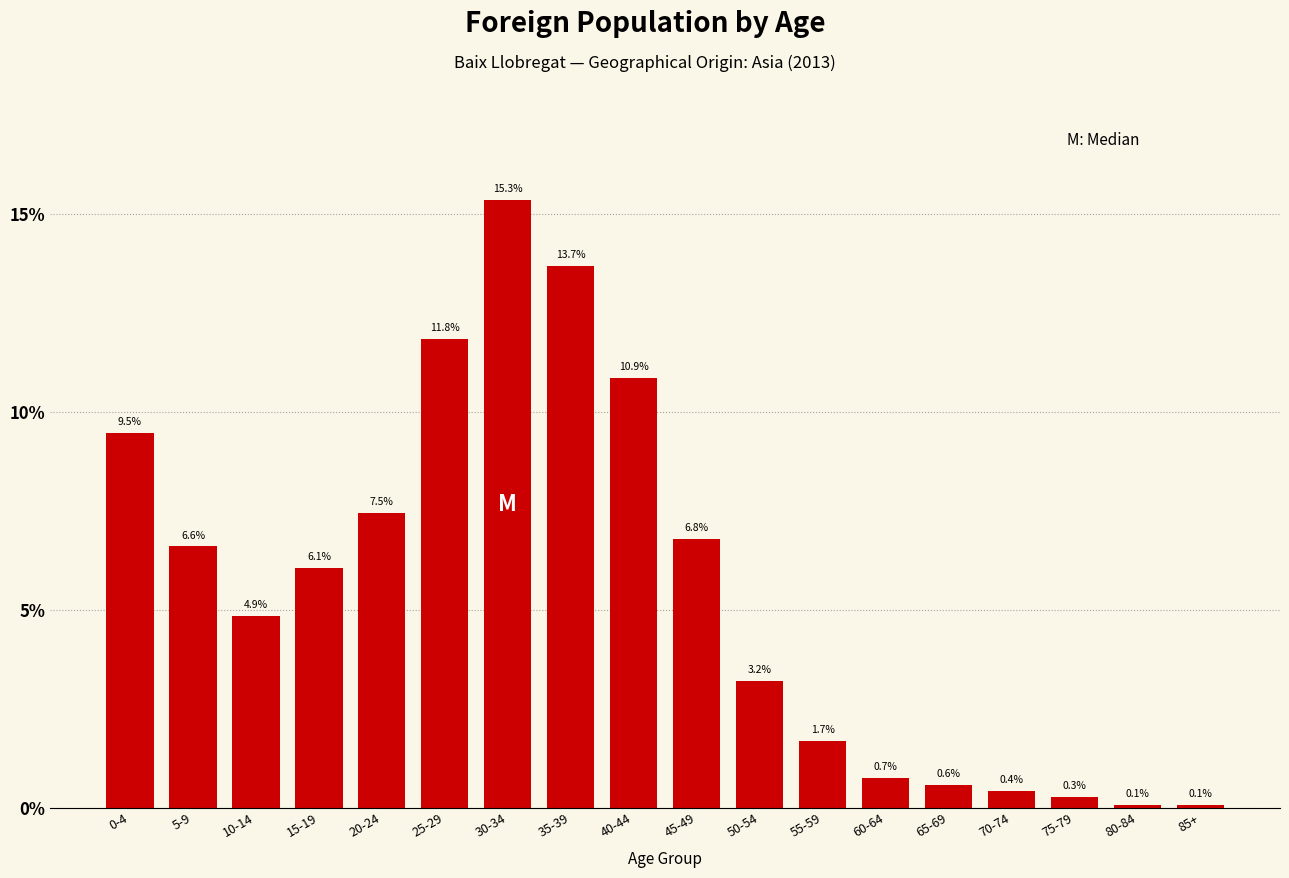

Reading left to right, extract all data points from this chart.

0-4=9.5	5-9=6.6	10-14=4.9	15-19=6.1	20-24=7.5	25-29=11.8	30-34=15.3	35-39=13.7	40-44=10.9	45-49=6.8	50-54=3.2	55-59=1.7	60-64=0.7	65-69=0.6	70-74=0.4	75-79=0.3	80-84=0.1	85+=0.1